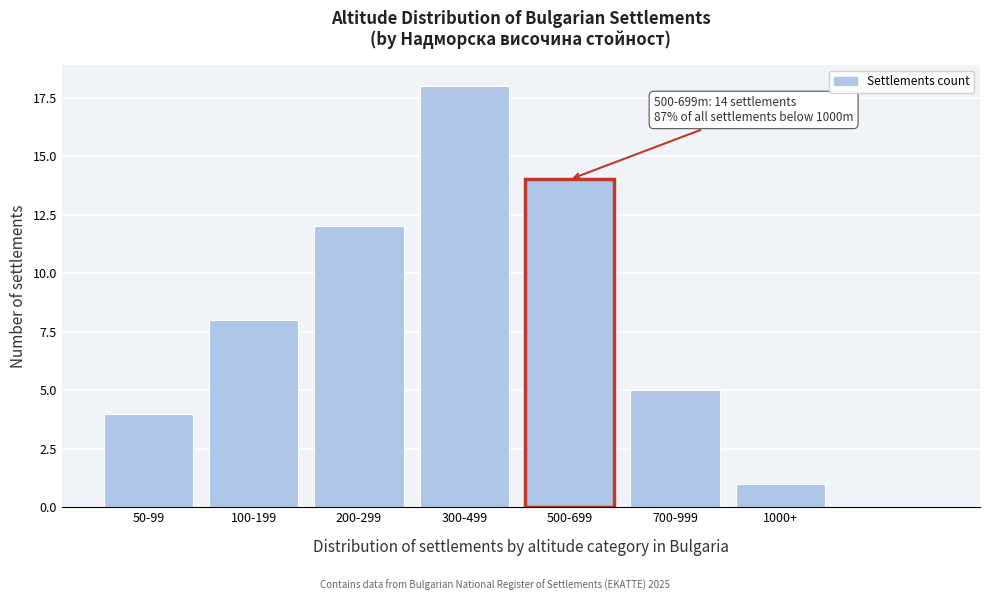

Reading left to right, what are all the values shown in this chart?

4	8	12	18	14	5	1